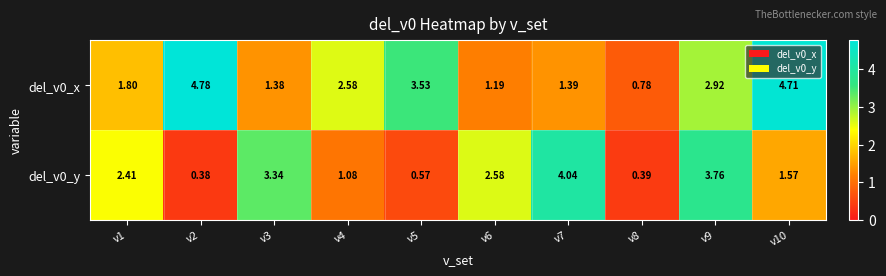

Is the value of del_v0_x at v9 greater than the value of del_v0_y at v6?

Yes